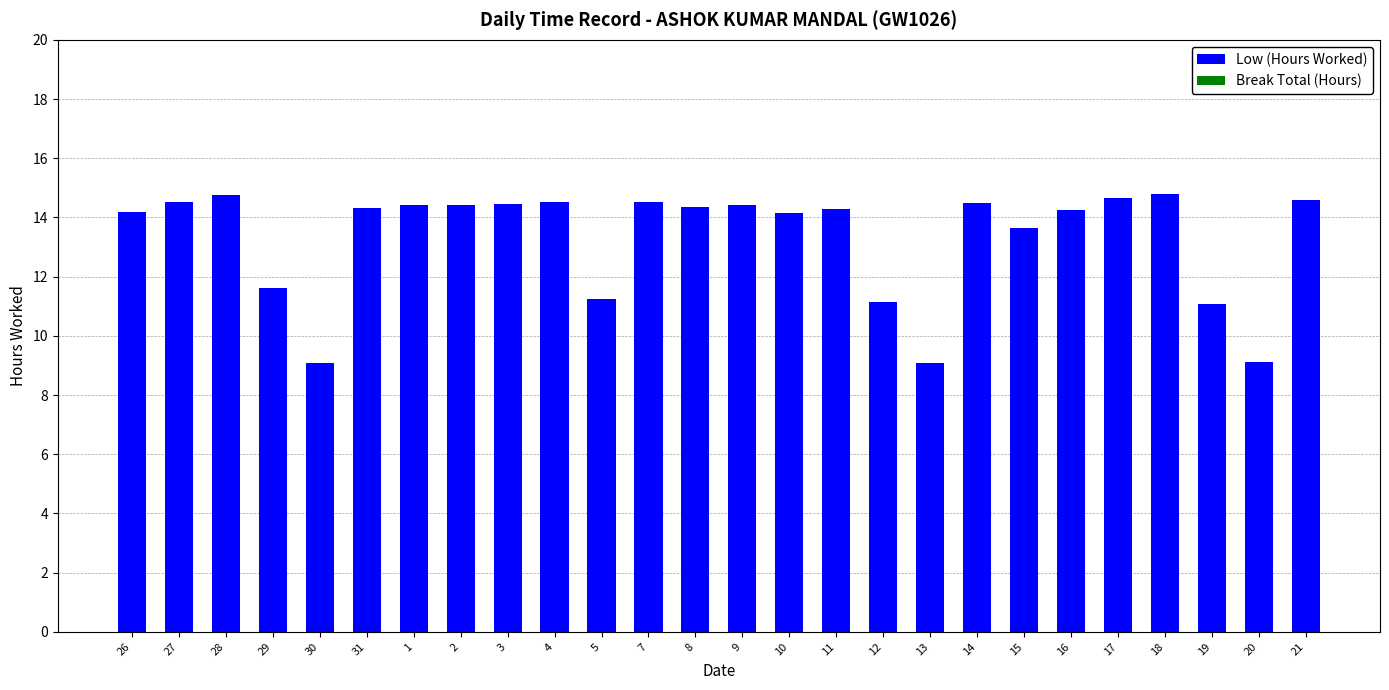

The chart shows a value of 13.7 at 15. True or false?

True